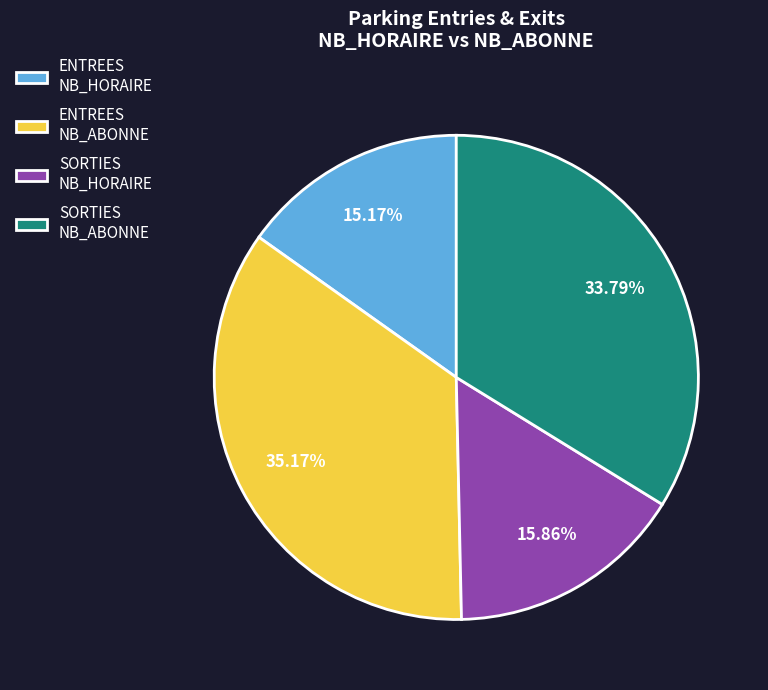

To the nearest percent, what is the difference between the largest and smallest slice percentages?

20%